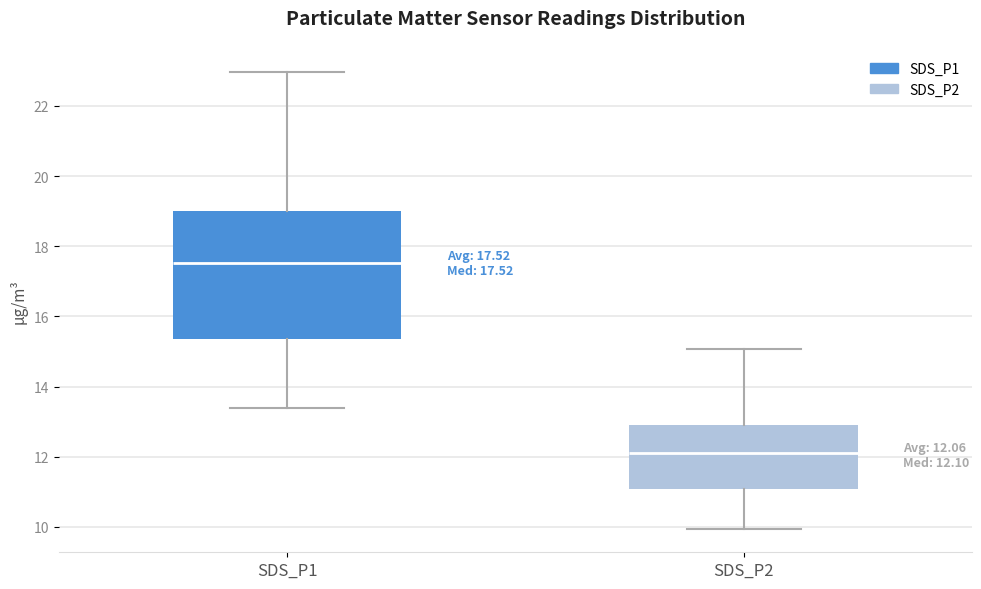

Comparing the boxes themselves (not the whiskers), which one is the tallest?

SDS_P1